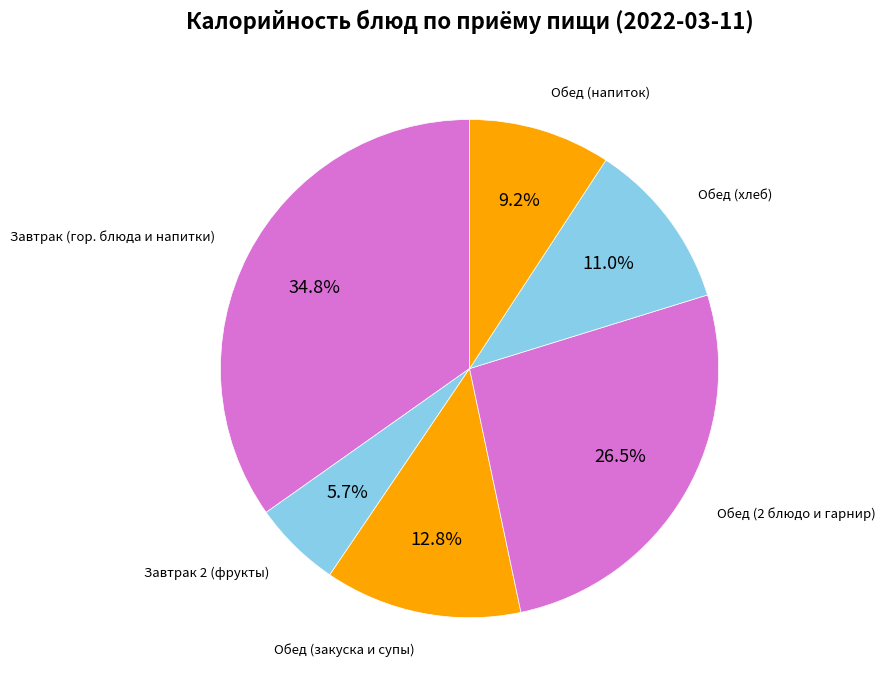

What portion of the pie excludes Обед (2 блюдо и гарнир)?

73.5%